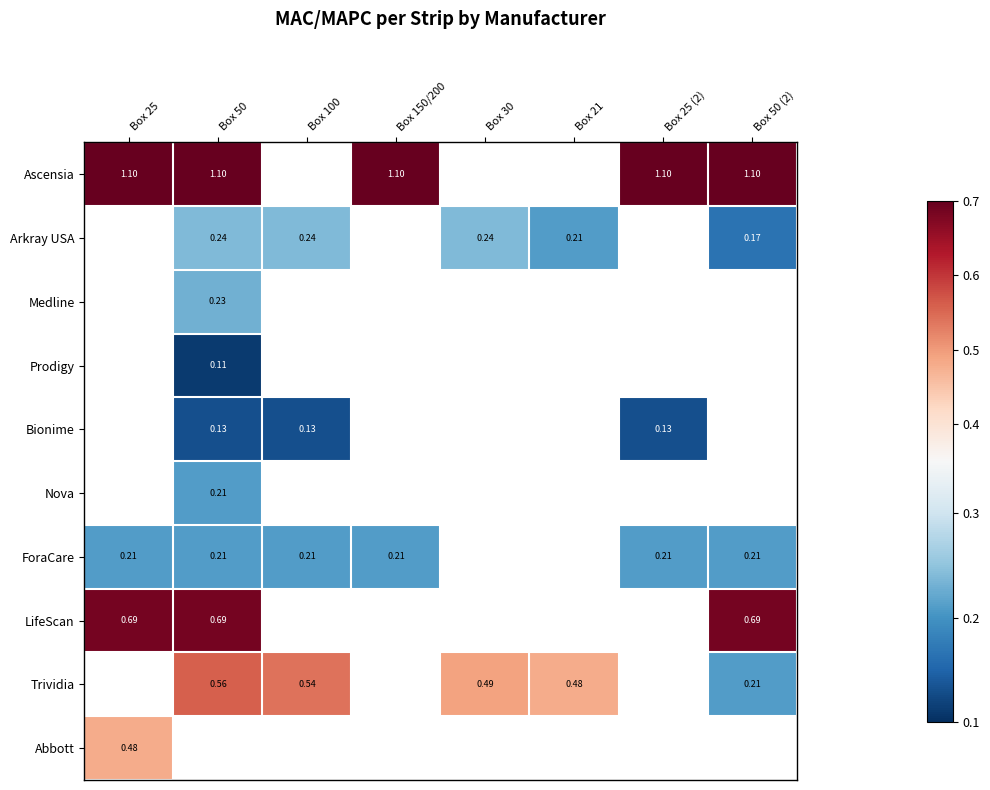

At how many categories does at least one series exceed 1?

5